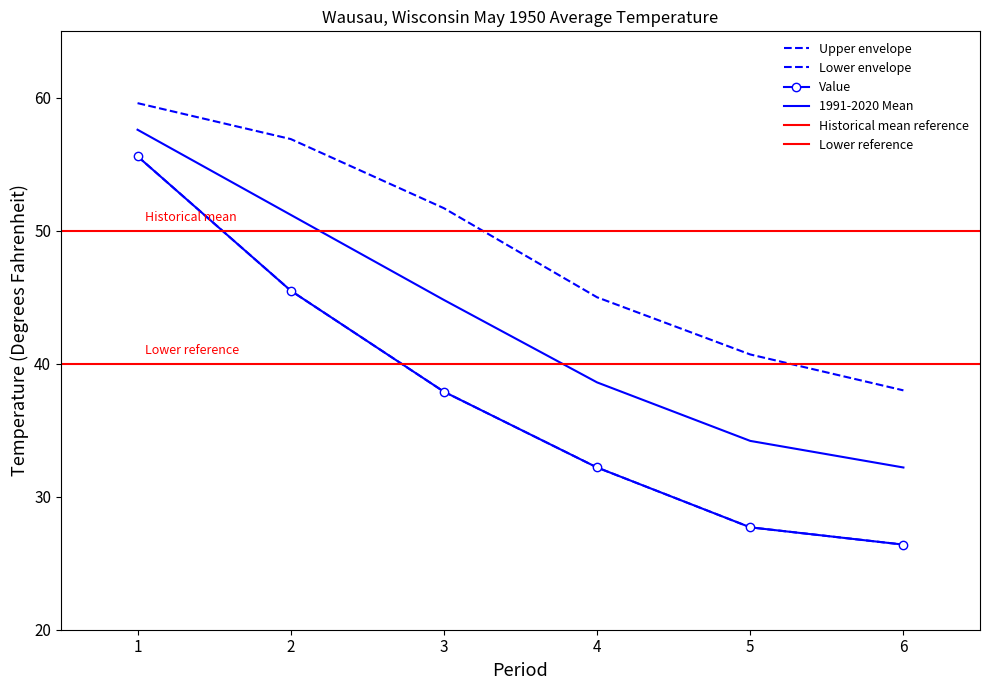

Read the Value value at 1.

55.6